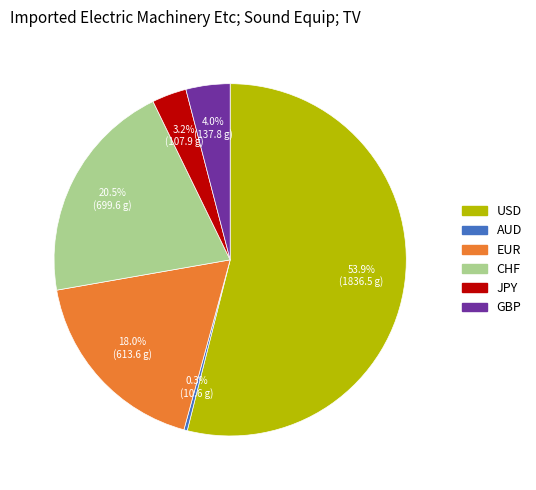

Rank the categories by value from lowest to highest.

AUD, JPY, GBP, EUR, CHF, USD